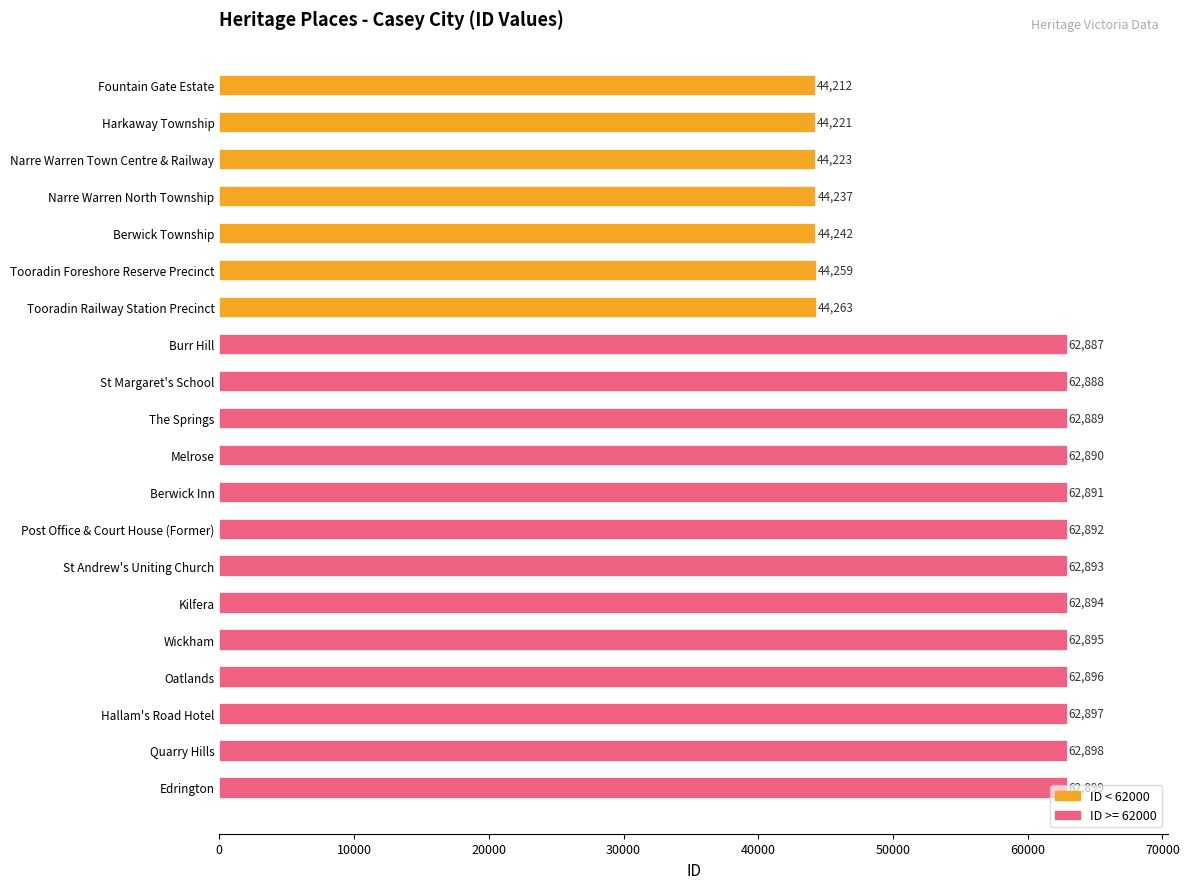

How many data points are less than 62890?

10